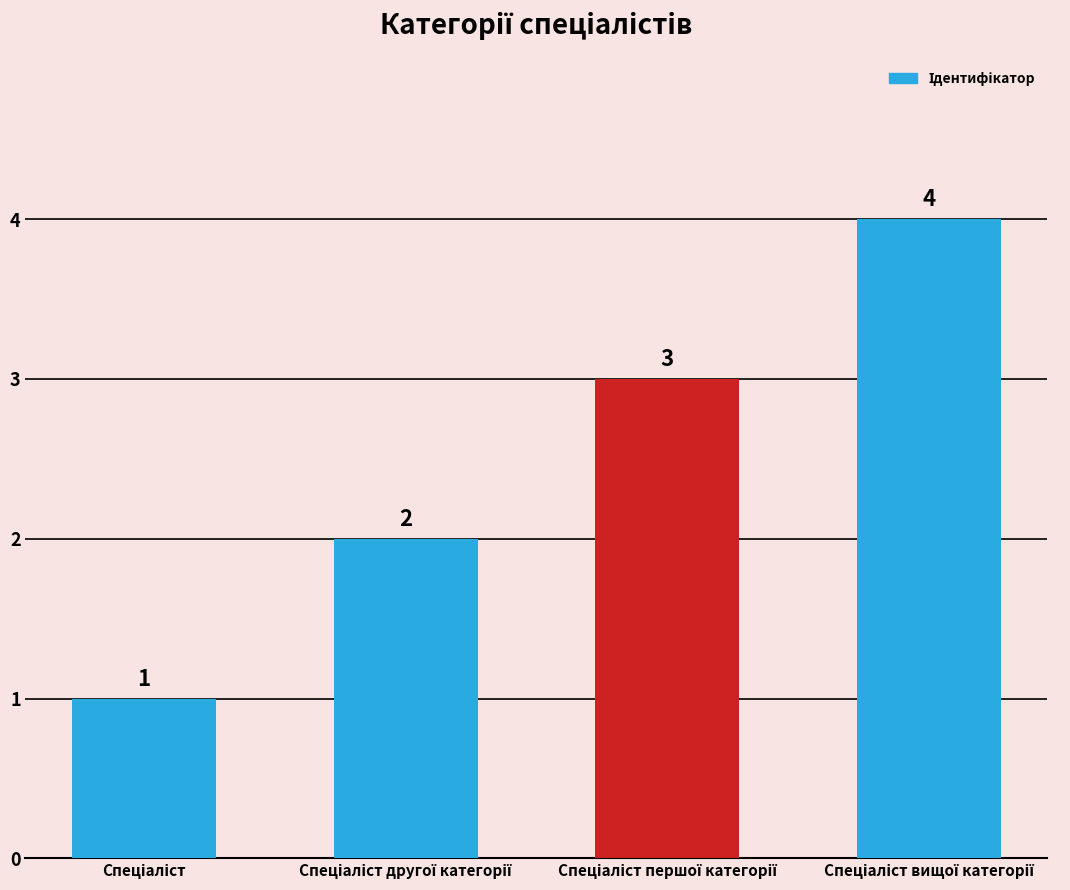

What is the difference between the maximum and minimum values?

3